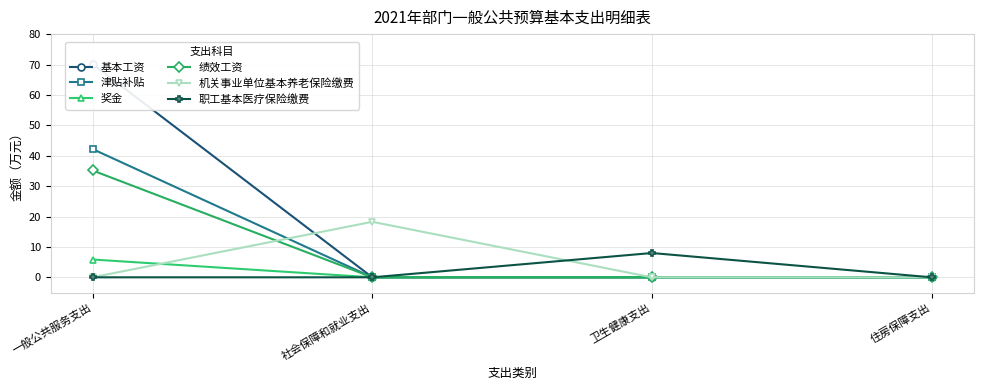

How many data points in 绩效工资 are above 0?

1